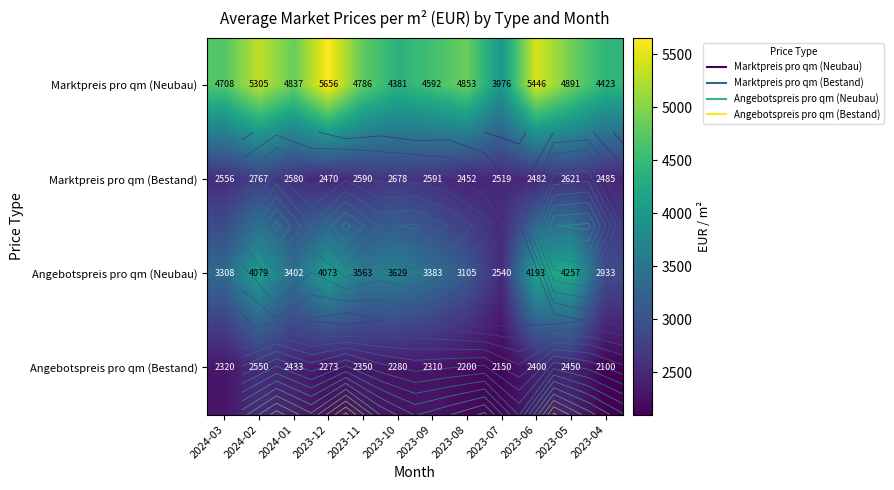

True or false: Marktpreis pro qm (Bestand) has a value of 2519.2 at 2023-07.

True